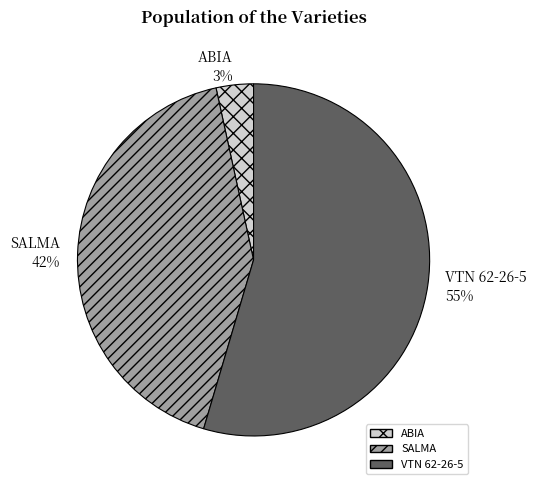

Is it true that VTN 62-26-5 is 47% of the pie?

False